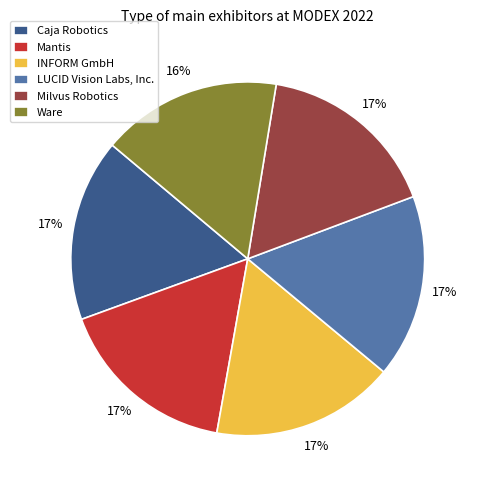

Approximately how many times larger is the value at INFORM GmbH compared to Caja Robotics?

1.0